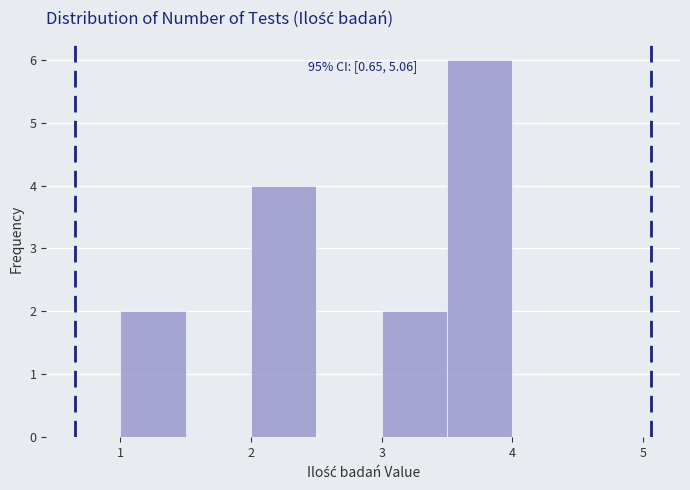

Which range on the x-axis has the tallest bar?

3.5 to 4.0